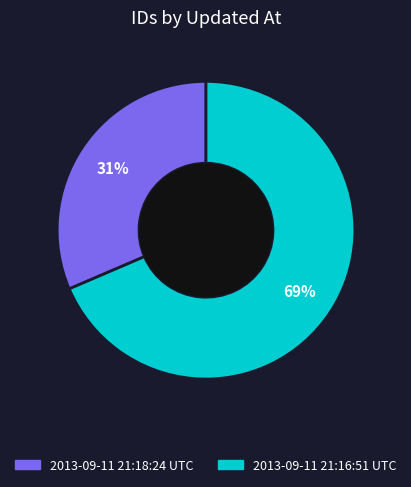

Which slice is the largest?

2013-09-11 21:16:51 UTC